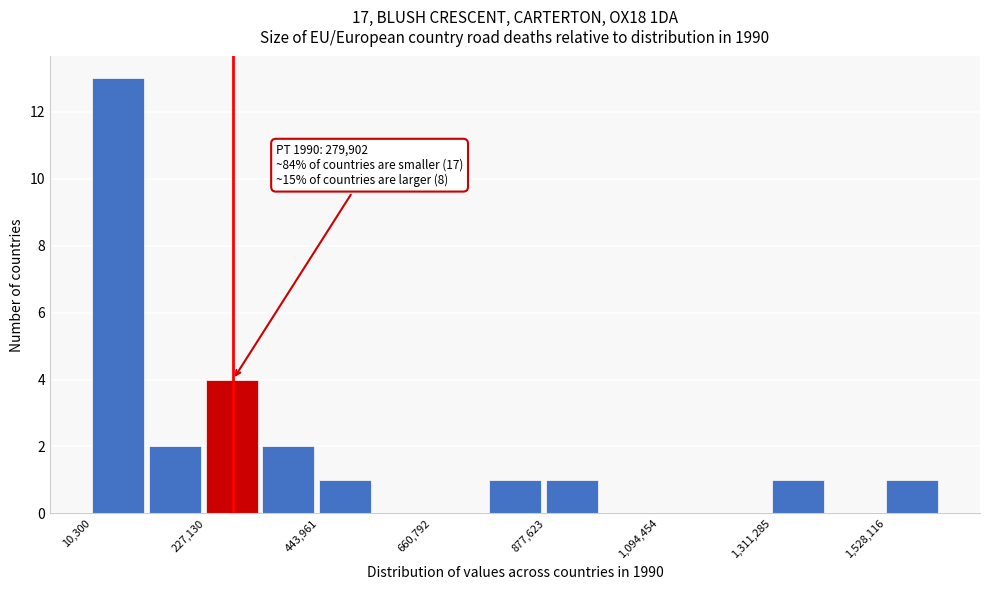

Around what value on the x-axis is the tallest bar? Give the approximate position of its centre, as read against the axis.

50000